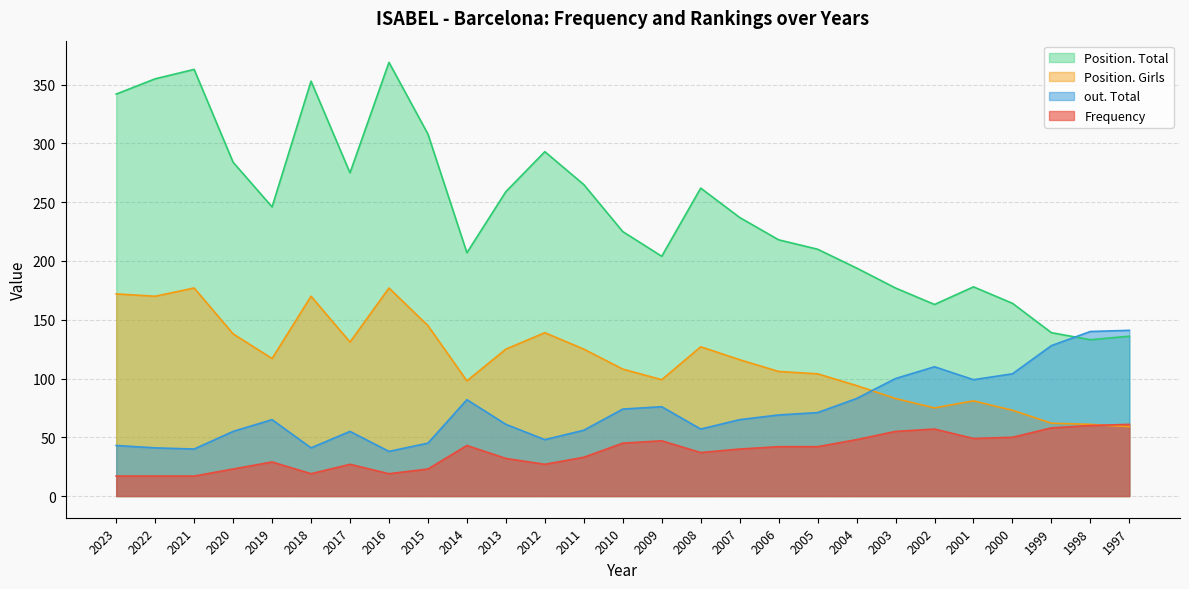

At how many categories does at least one series exceed 165?

22